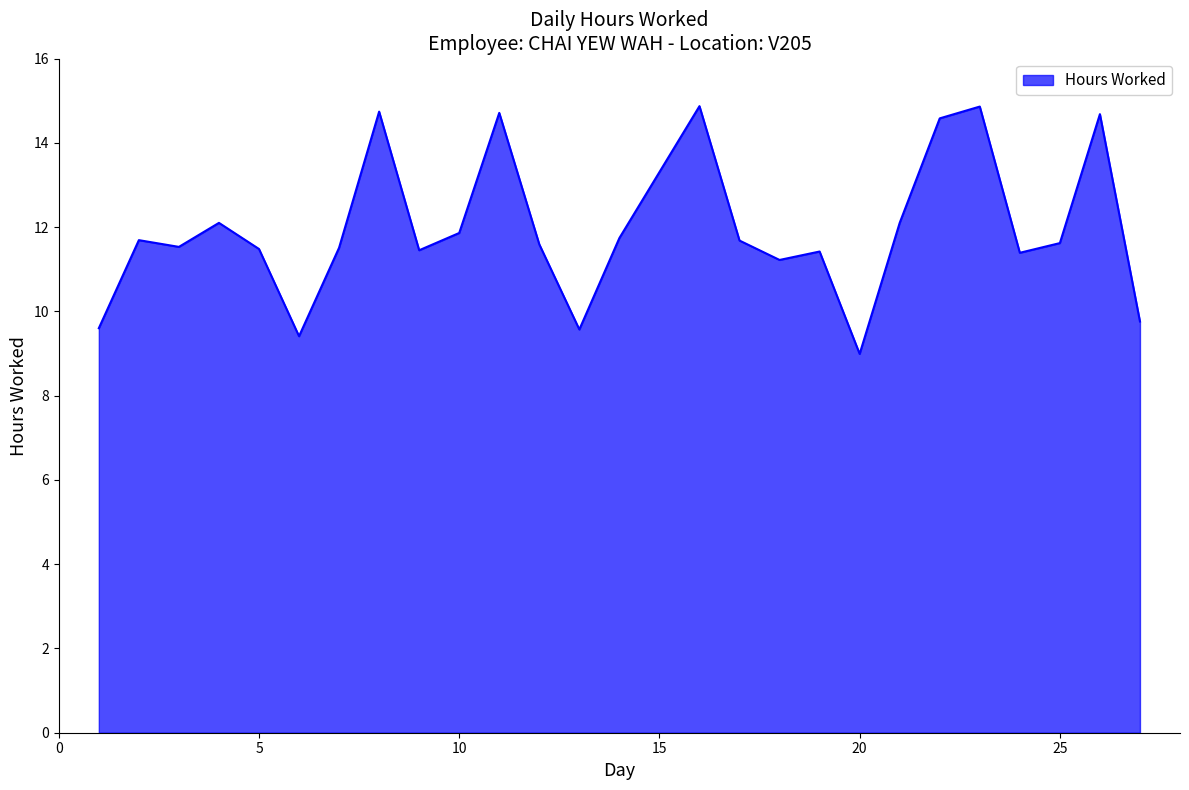

What is the difference between the maximum and minimum values?

5.9